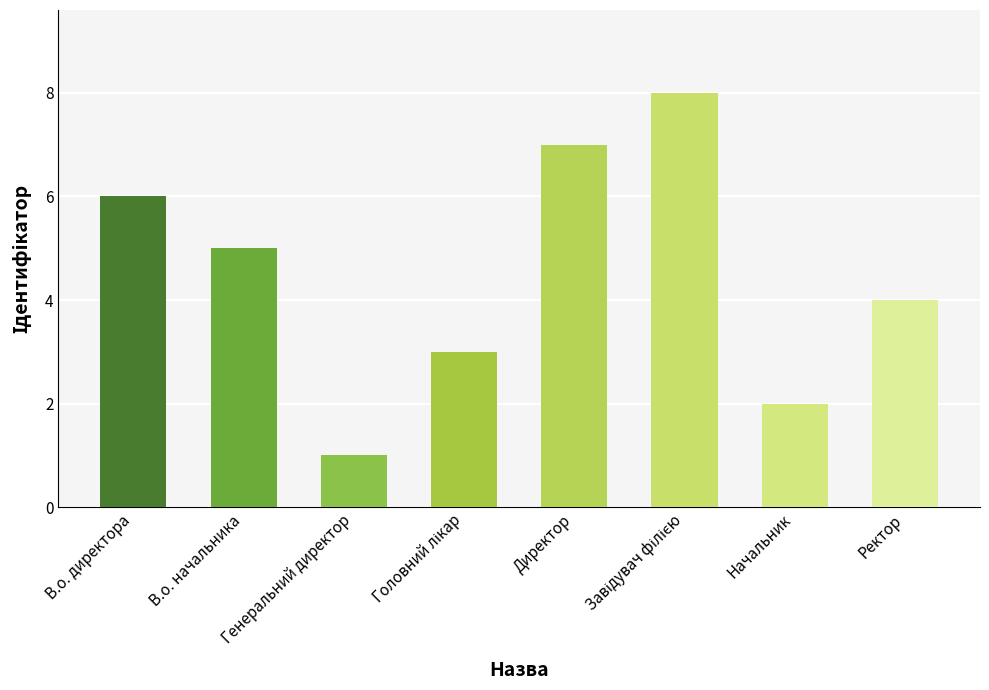

Does the chart contain stacked bars?

No